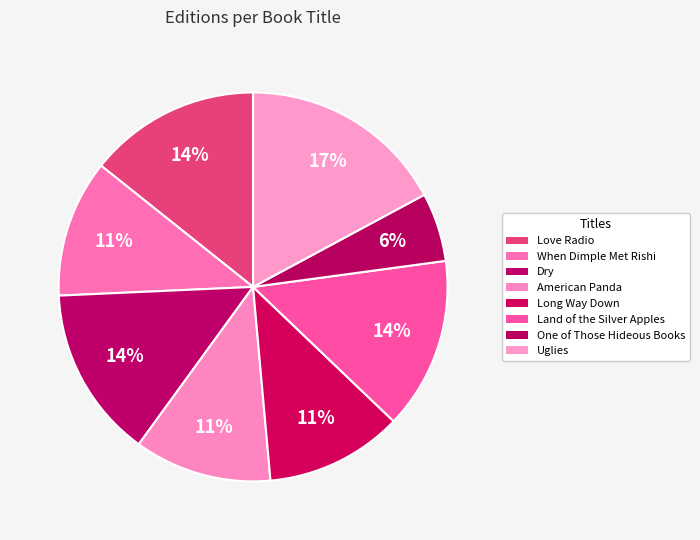

How many slices are in this pie chart?

8